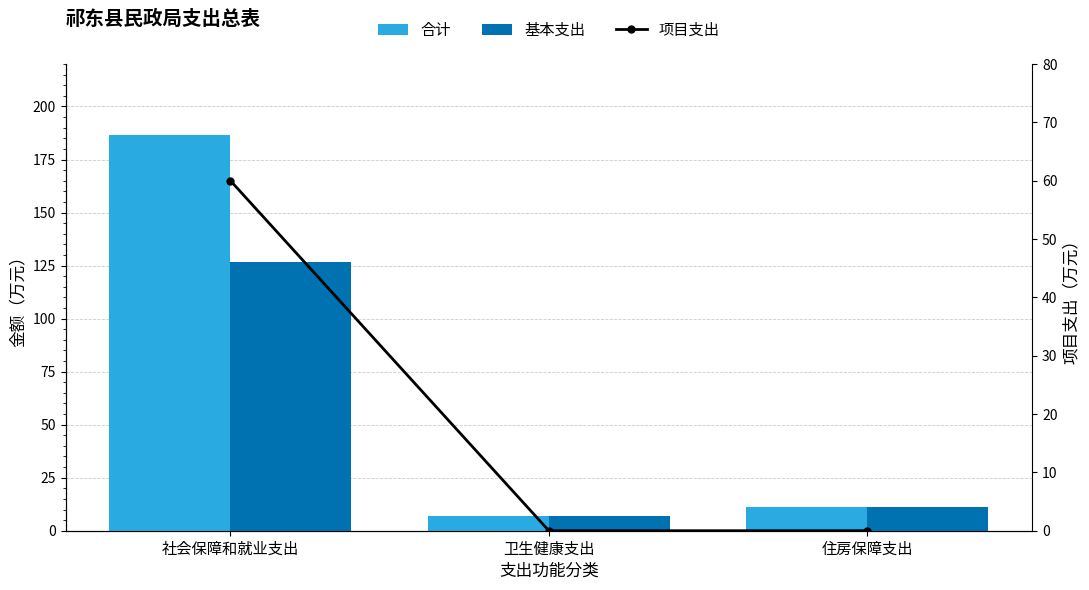

Where does the 基本支出 series first go above 11?

社会保障和就业支出